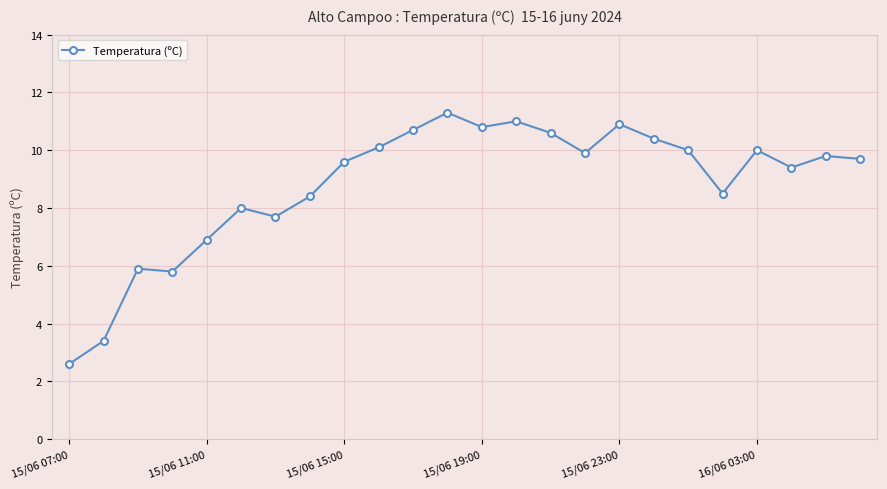

What is the value of the 18th point from the left?

10.4